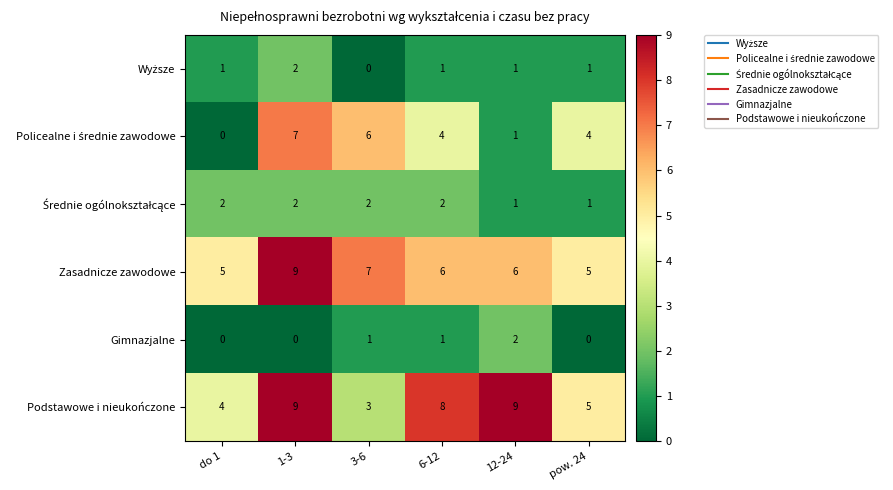

The value of Gimnazjalne at 1-3 is 0. True or false?

True